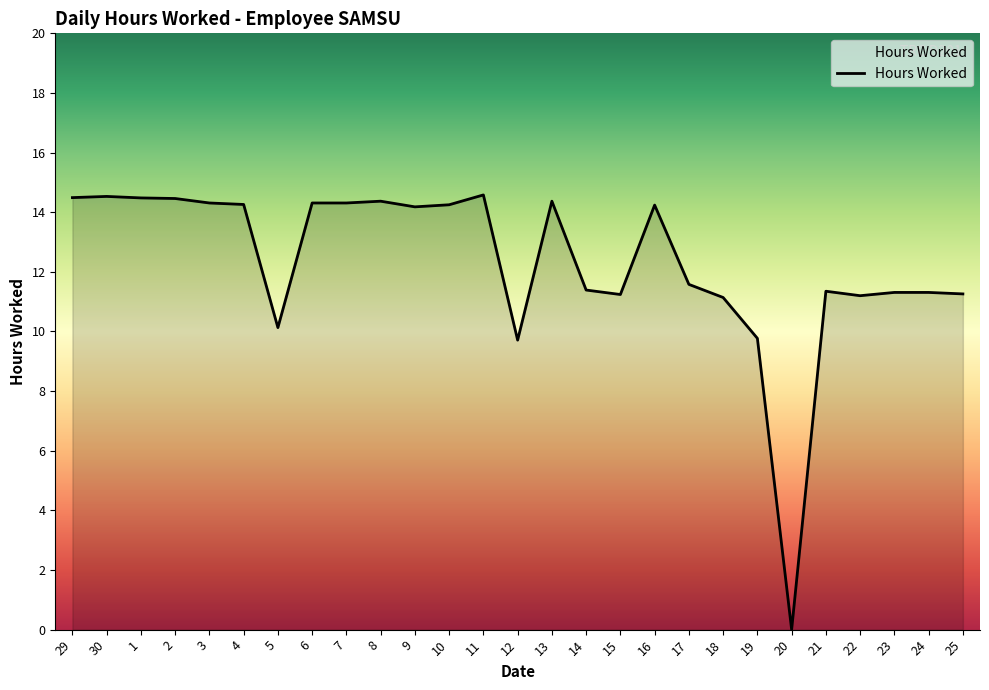

Count the number of categories in the chart.

27